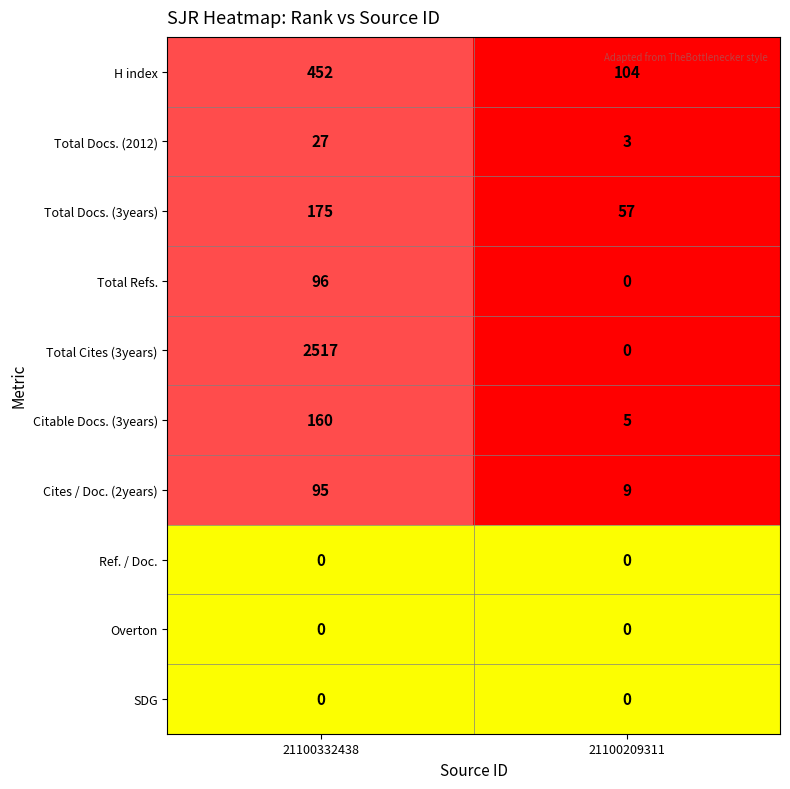

Reading left to right, what are all the values shown in this chart?

H index: 21100332438=452	21100209311=104
Total Docs. (2012): 21100332438=27	21100209311=3
Total Docs. (3years): 21100332438=175	21100209311=57
Total Refs.: 21100332438=96	21100209311=0
Total Cites (3years): 21100332438=2517	21100209311=0
Citable Docs. (3years): 21100332438=160	21100209311=5
Cites / Doc. (2years): 21100332438=95	21100209311=9
Ref. / Doc.: 21100332438=0	21100209311=0
Overton: 21100332438=0	21100209311=0
SDG: 21100332438=0	21100209311=0